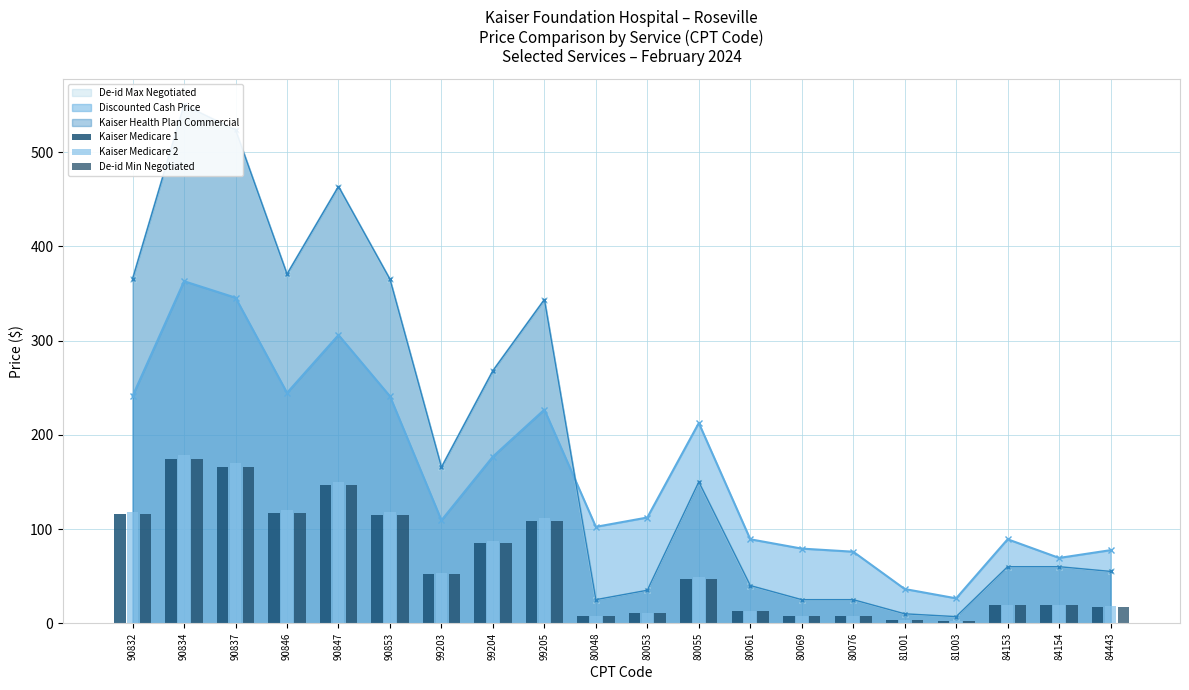

What position from the right is 80061?

8